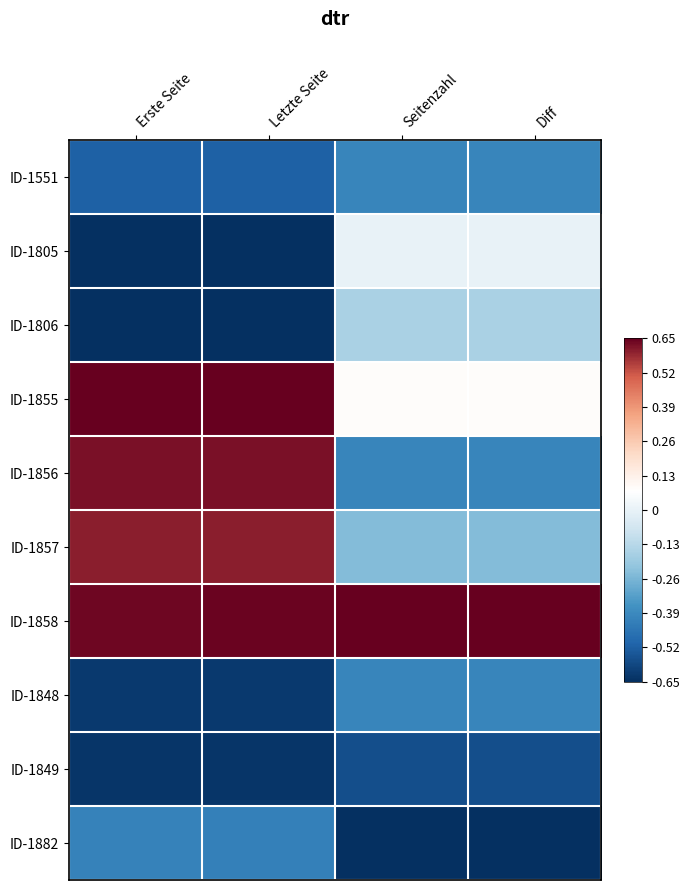

What is the difference between the highest and lowest values at Erste Seite?

1.3